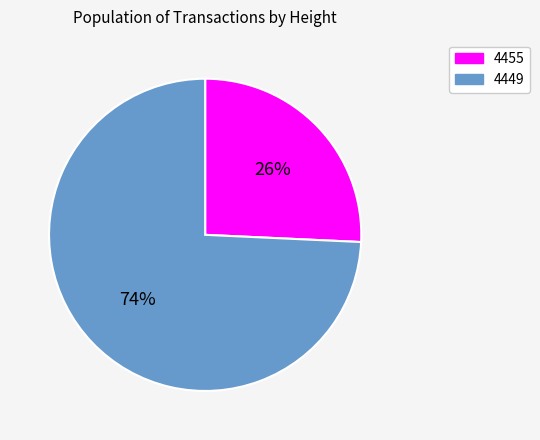

Do 4455 and 4449 together represent more than half of the pie?

Yes